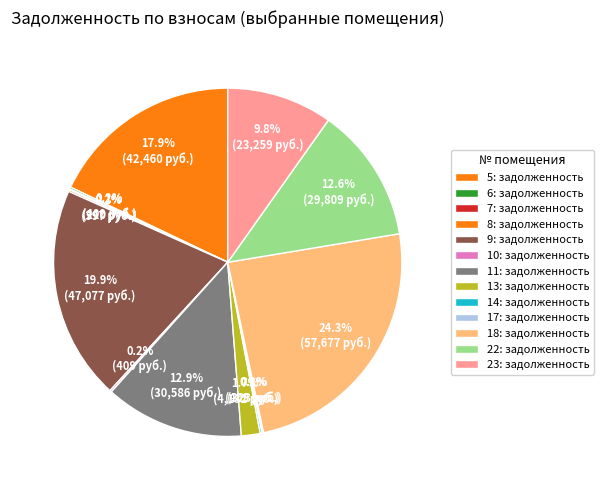

How many segments does this pie chart have?

13